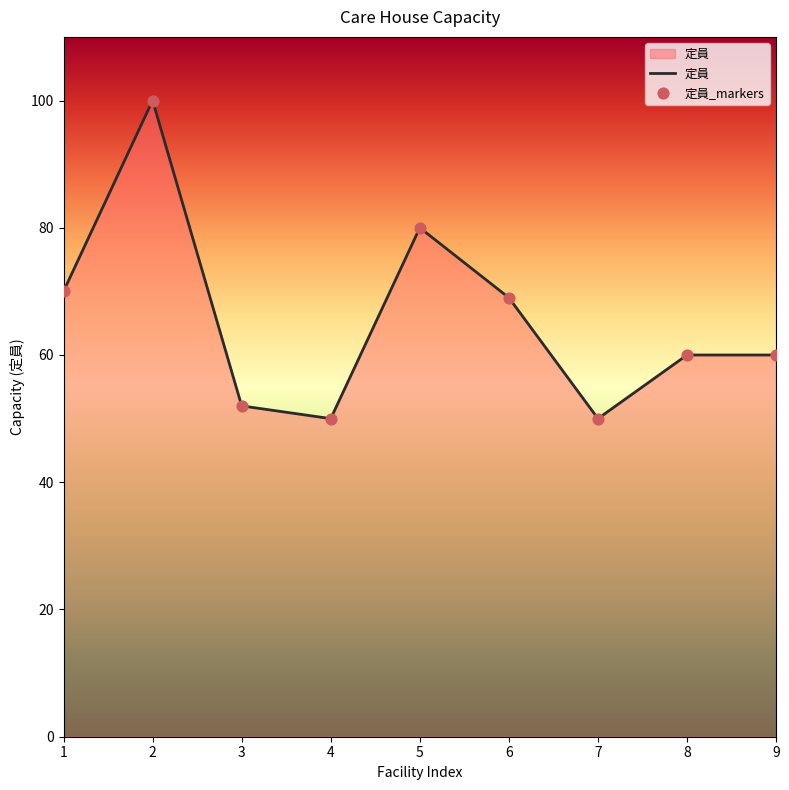

Approximately how many times larger is the value at 2 compared to 6?

1.4